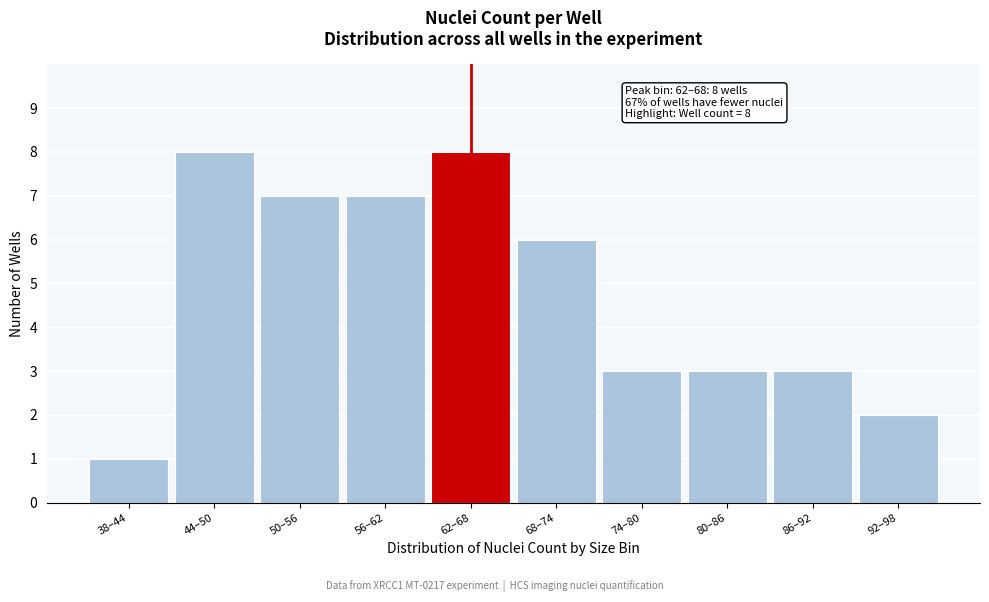

Reading left to right, what are all the values shown in this chart?

1	8	7	7	8	6	3	3	3	2